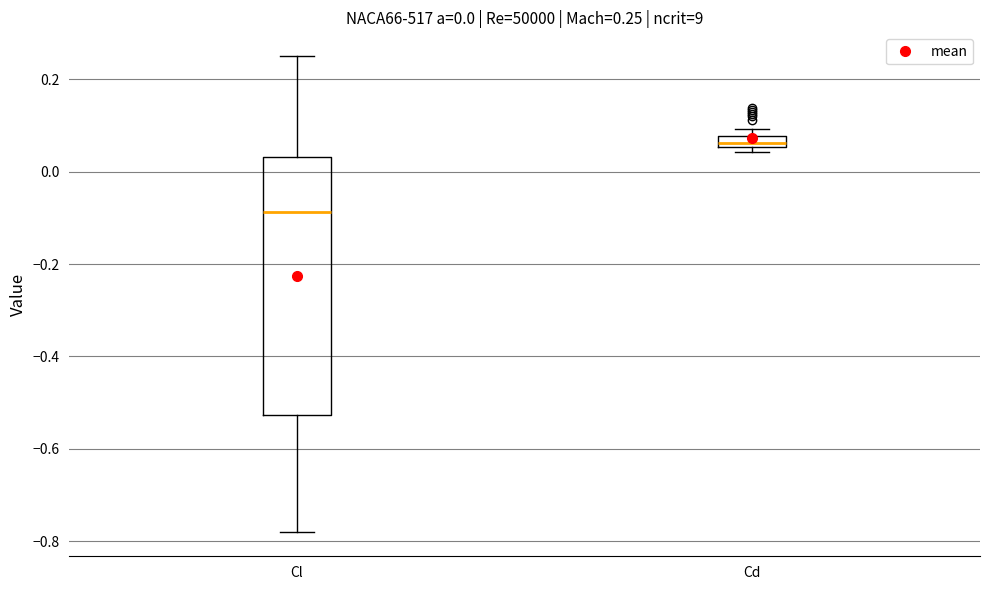

Which box's median line is the highest?

Cd